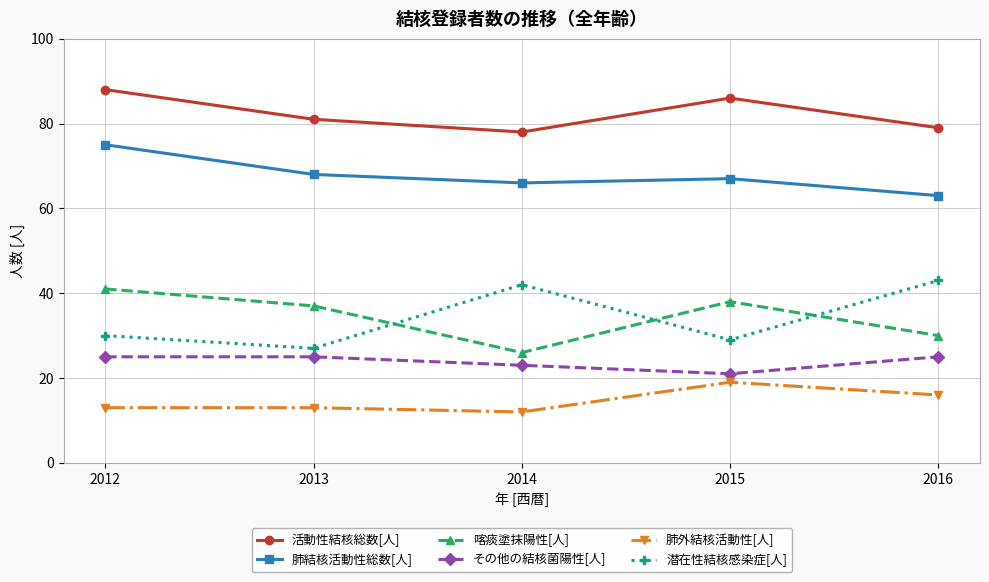

At which category is the sum across all series the highest?

2012